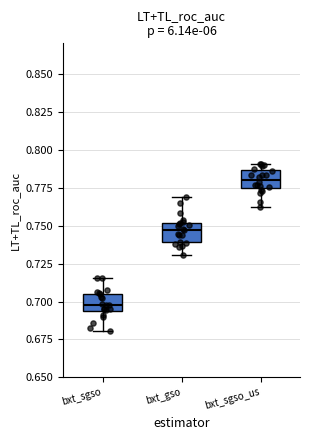

Where is the upper edge of the box for bxt_sgso_us on the y-axis? The values are not printed on the chart, so give them approximately, as read against the axis.

0.785